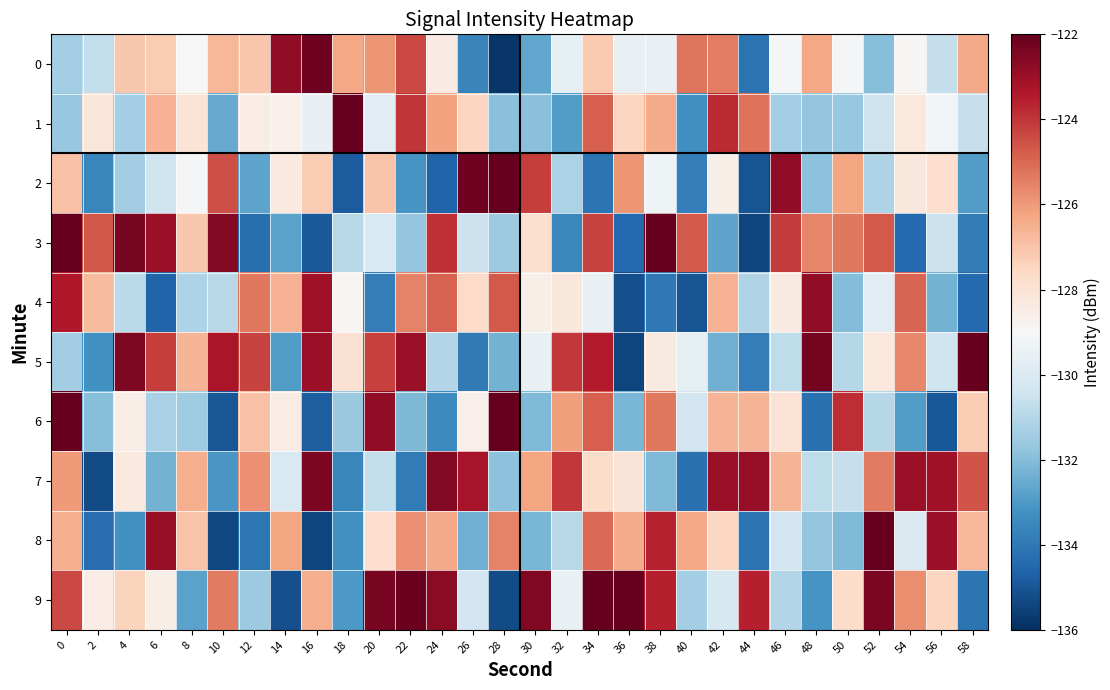

Reading right to left, what are all the values shown in this chart?

0: 58=-126.3	56=-130.7	54=-128.9	52=-132.0	50=-129.1	48=-126.3	46=-129.1	44=-134.2	42=-125.4	40=-125.2	38=-129.5	36=-129.5	34=-127.2	32=-129.7	30=-132.6	28=-135.8	26=-133.6	24=-128.4	22=-124.4	20=-125.9	18=-126.3	16=-122.2	14=-122.8	12=-127.1	10=-126.7	8=-129.1	6=-127.2	4=-127.1	2=-130.7	0=-131.4
1: 58=-130.6	56=-129.2	54=-128.3	52=-130.5	50=-131.7	48=-131.7	46=-131.4	44=-125.2	42=-123.8	40=-133.3	38=-126.4	36=-127.5	34=-124.8	32=-132.9	30=-131.9	28=-131.9	26=-127.5	24=-126.2	22=-124.0	20=-129.8	18=-122.0	16=-129.6	14=-128.6	12=-128.5	10=-132.5	8=-128.0	6=-126.5	4=-131.4	2=-128.2	0=-131.7
2: 58=-132.9	56=-127.8	54=-128.2	52=-131.1	50=-126.2	48=-131.9	46=-122.8	44=-135.0	42=-128.6	40=-133.8	38=-129.3	36=-125.9	34=-134.1	32=-131.2	30=-124.2	28=-122.0	26=-122.2	24=-134.6	22=-133.1	20=-127.0	18=-134.8	16=-127.2	14=-128.3	12=-132.7	10=-124.5	8=-129.1	6=-130.4	4=-131.4	2=-133.5	0=-126.9
3: 58=-133.9	56=-130.5	54=-134.5	52=-124.7	50=-125.3	48=-125.6	46=-124.1	44=-135.4	42=-132.7	40=-124.7	38=-121.7	36=-134.5	34=-124.3	32=-133.5	30=-127.9	28=-131.6	26=-130.5	24=-123.9	22=-131.7	20=-130.1	18=-130.9	16=-134.9	14=-132.8	12=-134.3	10=-122.6	8=-127.1	6=-123.0	4=-122.3	2=-124.6	0=-121.9
4: 58=-134.4	56=-132.3	54=-124.9	52=-129.8	50=-132.0	48=-122.8	46=-128.4	44=-131.1	42=-126.6	40=-135.1	38=-134.0	36=-135.1	34=-129.5	32=-128.2	30=-128.6	28=-124.7	26=-127.6	24=-124.8	22=-125.5	20=-133.8	18=-128.9	16=-123.1	14=-126.6	12=-125.3	10=-130.9	8=-131.1	6=-134.6	4=-130.9	2=-126.8	0=-123.4
5: 58=-121.9	56=-130.4	54=-125.7	52=-128.2	50=-131.0	48=-122.3	46=-130.8	44=-133.8	42=-132.4	40=-129.7	38=-128.3	36=-135.4	34=-123.4	32=-124.0	30=-129.5	28=-132.3	26=-134.0	24=-131.0	22=-123.0	20=-124.2	18=-127.9	16=-123.0	14=-132.9	12=-124.2	10=-123.3	8=-126.6	6=-124.2	4=-122.5	2=-133.2	0=-131.4
6: 58=-127.2	56=-134.9	54=-132.9	52=-131.0	50=-123.8	48=-134.2	46=-128.0	44=-126.6	42=-126.6	40=-130.4	38=-125.3	36=-132.2	34=-124.8	32=-126.1	30=-132.1	28=-121.7	26=-128.6	24=-133.5	22=-132.1	20=-122.8	18=-131.6	16=-134.8	14=-128.5	12=-127.0	10=-135.0	8=-131.5	6=-131.3	4=-128.5	2=-132.0	0=-122.0
7: 58=-124.6	56=-123.1	54=-122.9	52=-125.3	50=-130.6	48=-130.8	46=-126.6	44=-122.9	42=-122.9	40=-134.2	38=-132.1	36=-128.1	34=-127.7	32=-124.1	30=-126.3	28=-131.9	26=-123.2	24=-122.6	22=-133.9	20=-130.7	18=-133.6	16=-122.4	14=-130.1	12=-125.8	10=-133.1	8=-126.5	6=-132.3	4=-128.3	2=-135.3	0=-126.0
8: 58=-126.7	56=-123.0	54=-130.0	52=-121.9	50=-132.1	48=-131.8	46=-130.4	44=-134.2	42=-127.5	40=-126.3	38=-123.6	36=-126.4	34=-125.0	32=-130.9	30=-132.2	28=-125.5	26=-132.4	24=-126.4	22=-125.8	20=-127.8	18=-133.2	16=-135.4	14=-126.2	12=-134.1	10=-135.4	8=-127.0	6=-122.9	4=-133.2	2=-134.3	0=-126.5
9: 58=-134.1	56=-127.5	54=-125.8	52=-122.4	50=-127.7	48=-133.1	46=-131.1	44=-123.6	42=-130.1	40=-131.4	38=-123.6	36=-122.0	34=-122.0	32=-129.5	30=-122.5	28=-135.3	26=-130.3	24=-122.7	22=-122.1	20=-122.3	18=-133.0	16=-126.5	14=-135.2	12=-131.6	10=-125.4	8=-132.8	6=-128.6	4=-127.4	2=-128.5	0=-124.4